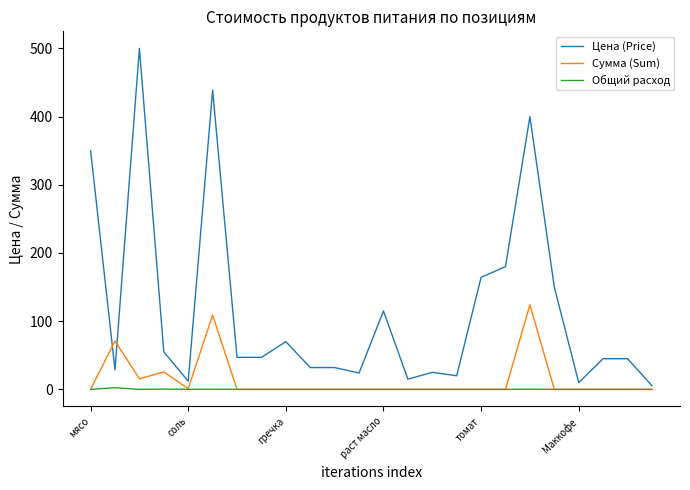

How many values in the Общий расход series exceed 0?

6